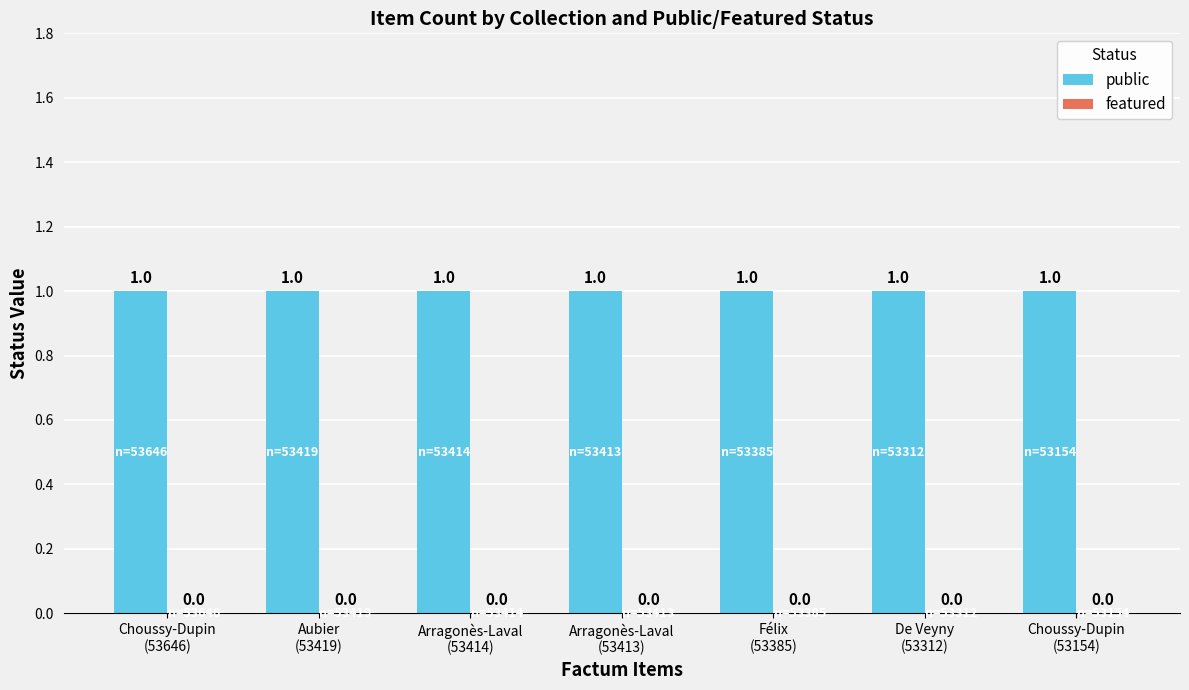

At which label is public closest to 1?

Choussy-Dupin
(53646)